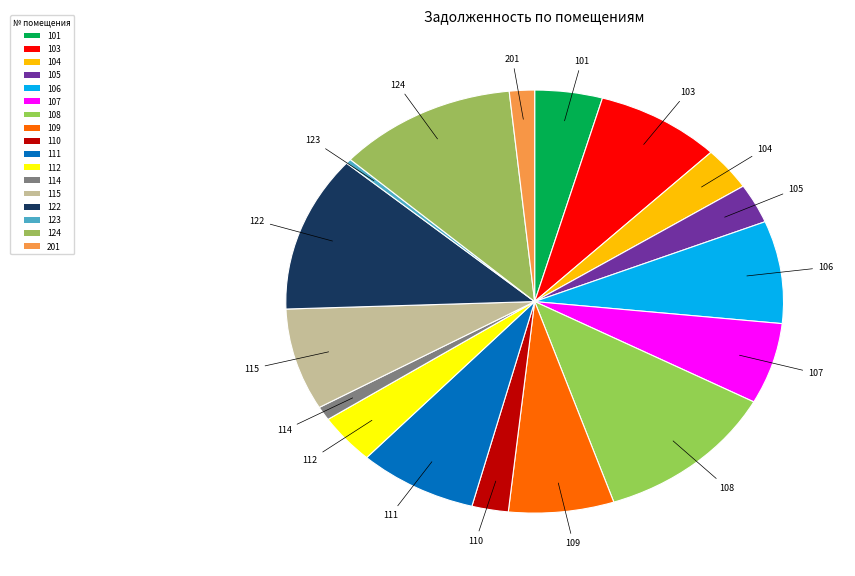

What is the change in value from 104 to 115?

+8489.4